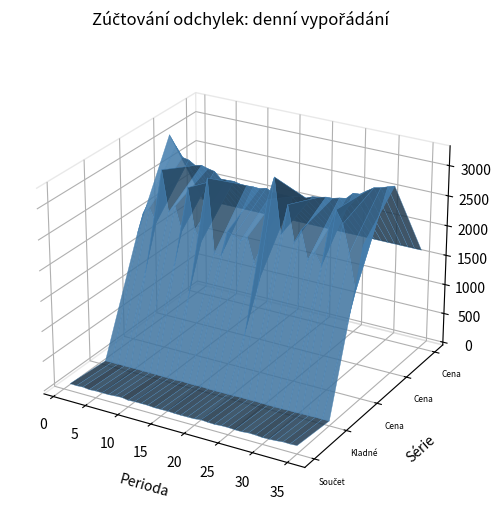

Reading left to right, extract all data points from this chart.

Součet absolutních odchylek (MWh): 71.4	66.0	73.6	59.4	67.2	66.4	65.6	74.2	81.1	62.7	69.6	69.5	69.7	60.0	61.7	64.8	58.8	57.3	58.7	60.3	74.0	65.4	61.6	70.2	72.2	65.1	65.1	76.2	73.4	64.6	67.4	74.7	86.6	84.0	91.0
Kladné odchylky (MWh): 24.3	23.2	25.2	24.5	24.9	26.2	25.3	24.1	21.9	19.7	23.4	20.2	25.3	20.5	22.9	24.8	19.6	18.7	18.9	21.1	21.3	23.8	21.6	26.8	21.4	20.3	19.9	20.6	22.8	23.3	27.3	26.5	32.5	29.3	32.9
Cena dle komponenty SO (Kč/MWh): 1795.1	2169.3	2280.7	2054.7	2960.2	2287.9	2411.1	2019.4	2766.6	2091.6	1926.3	2997.2	1784.1	1768.3	2191.8	2143.5	2091.6	2178.8	1788.3	1584.6	2870.5	3257.4	2355.4	2862.2	2278.6	2501.8	2036.0	2199.3	1998.5	2643.4	2956.7	2759.8	2307.9	1710.5	2502.5
Cena dle komponenty VDT (Kč/MWh): 3099.7	2931.4	2768.3	2746.4	2679.8	2705.2	2673.0	2653.0	2549.3	2552.6	2559.6	2536.1	2534.5	2540.2	2535.2	2566.2	2523.4	2519.2	2518.2	2514.1	2564.6	2551.8	2598.9	2614.6	2642.3	2647.5	2677.9	2696.6	2805.3	2815.2	2893.8	2968.6	2993.8	3033.2	3069.3
Cena neuskutečněné aktivace (Kč/MWh): 1635.7	1635.7	1635.7	1635.7	1635.7	1635.7	1635.7	1635.7	1635.7	1635.7	1635.7	1635.7	1635.7	1635.7	1635.7	1635.7	1635.7	1635.7	1635.7	1635.7	1635.7	1635.7	1635.7	1635.7	1635.7	1635.7	1635.7	1635.7	1635.7	1635.7	1635.7	1635.7	1635.7	1635.7	1635.7